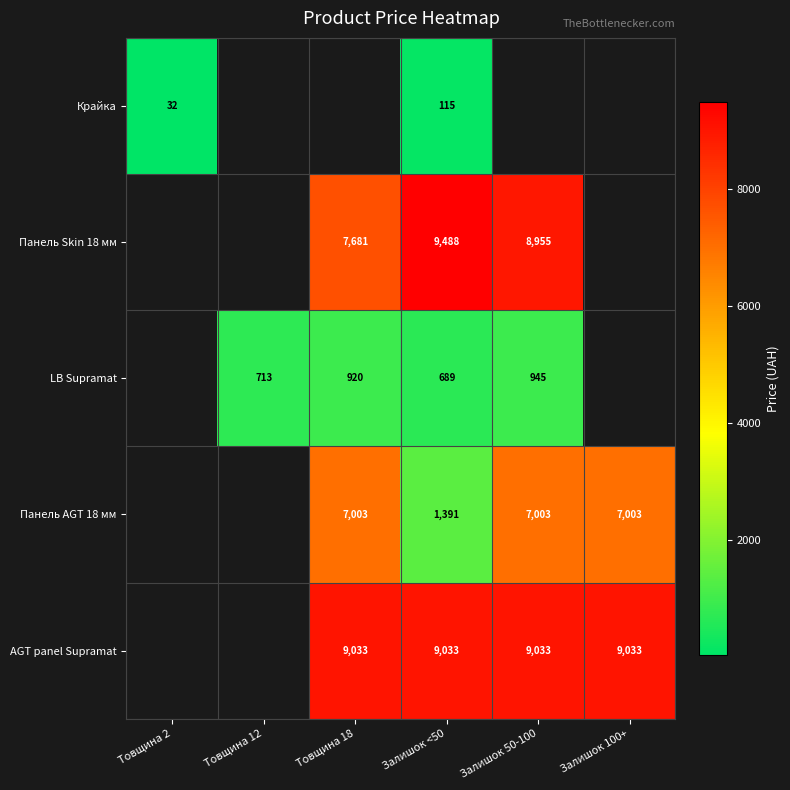

Rank the categories by AGT panel Supramat value from lowest to highest.

Товщина 2, Товщина 12, Товщина 18, Залишок <50, Залишок 50-100, Залишок 100+